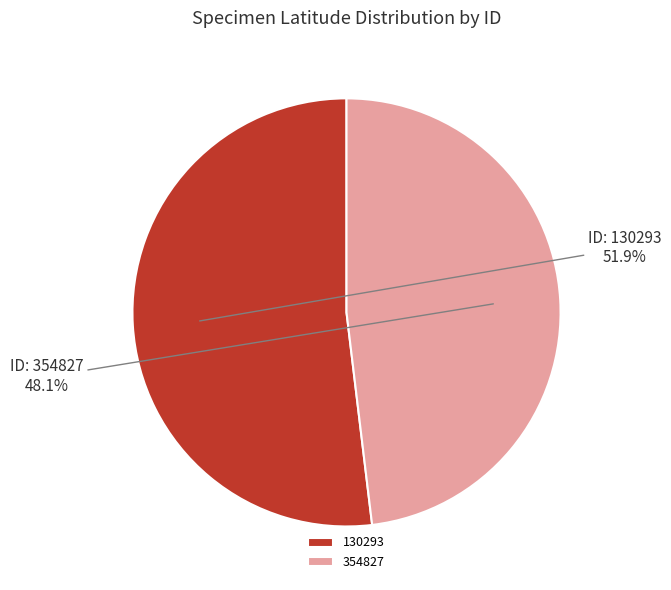

What is the smallest slice in the pie chart?

354827